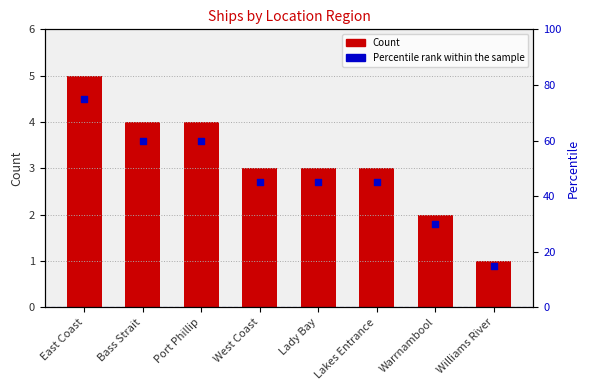

At which category is the sum across all series the highest?

East Coast